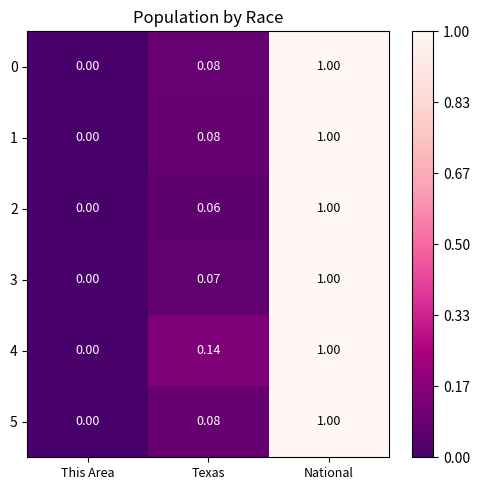

Rank the categories by 3 value from highest to lowest.

National, Texas, This Area